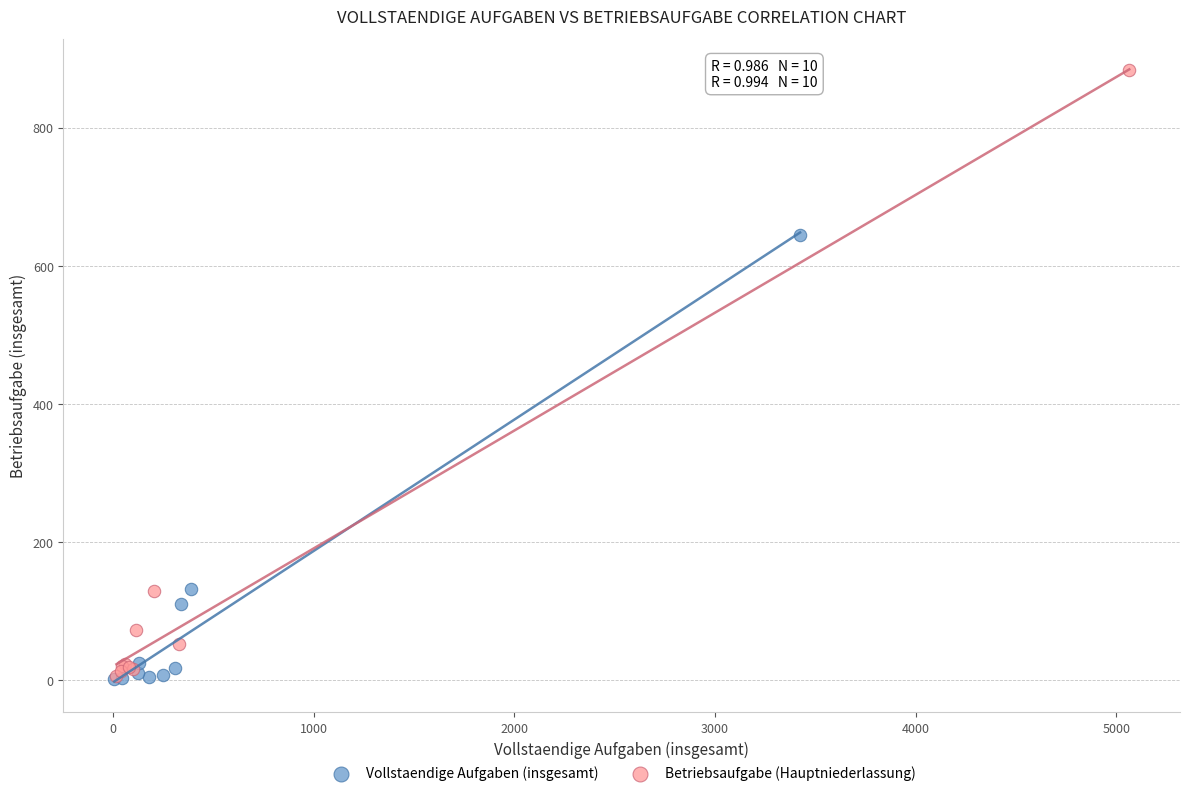

Which series has the largest Y range (max minus min)?

Betriebsaufgabe (Hauptniederlassung)